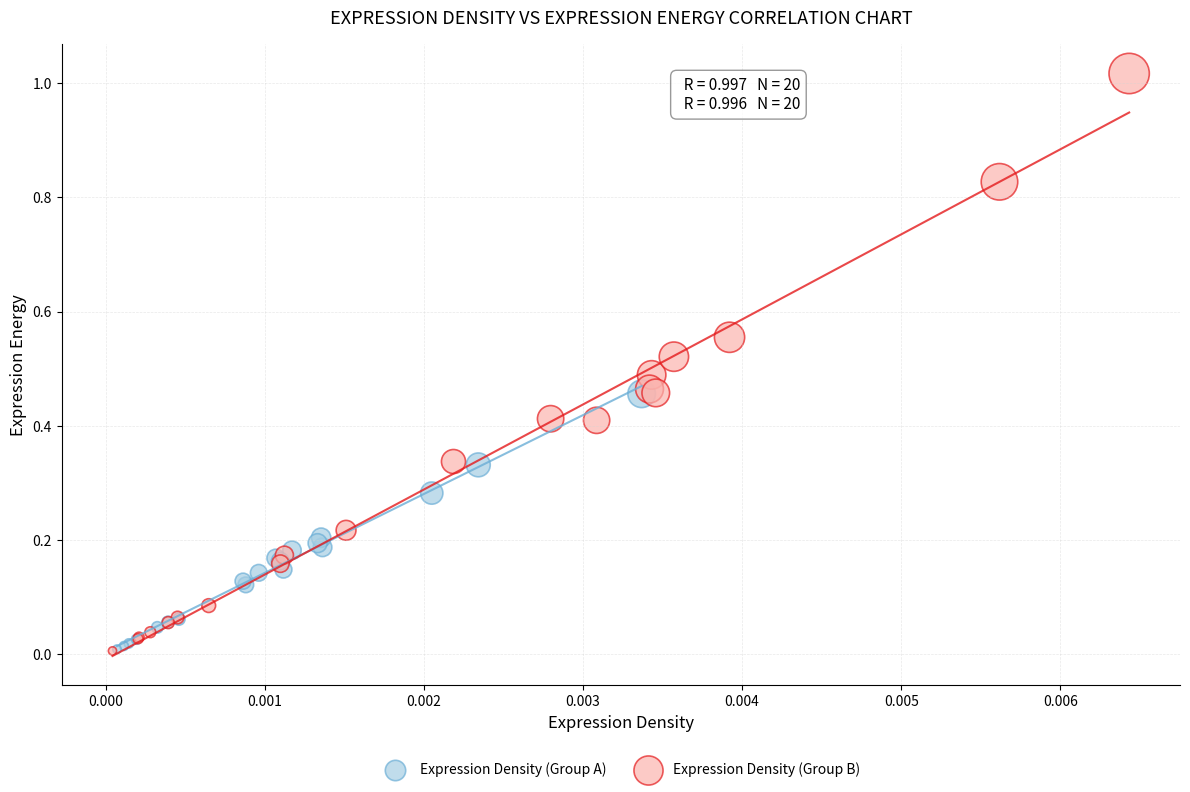

Which series has the largest Y range (max minus min)?

Expression Density (Group B)